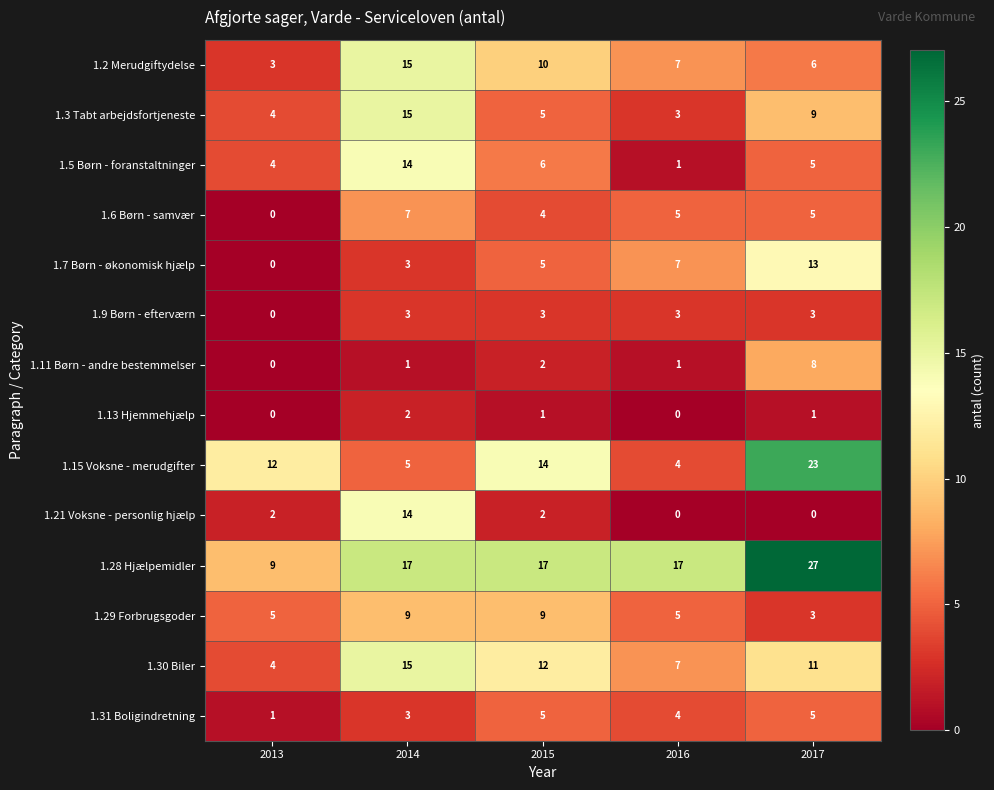

What is the maximum value shown in the chart?

27